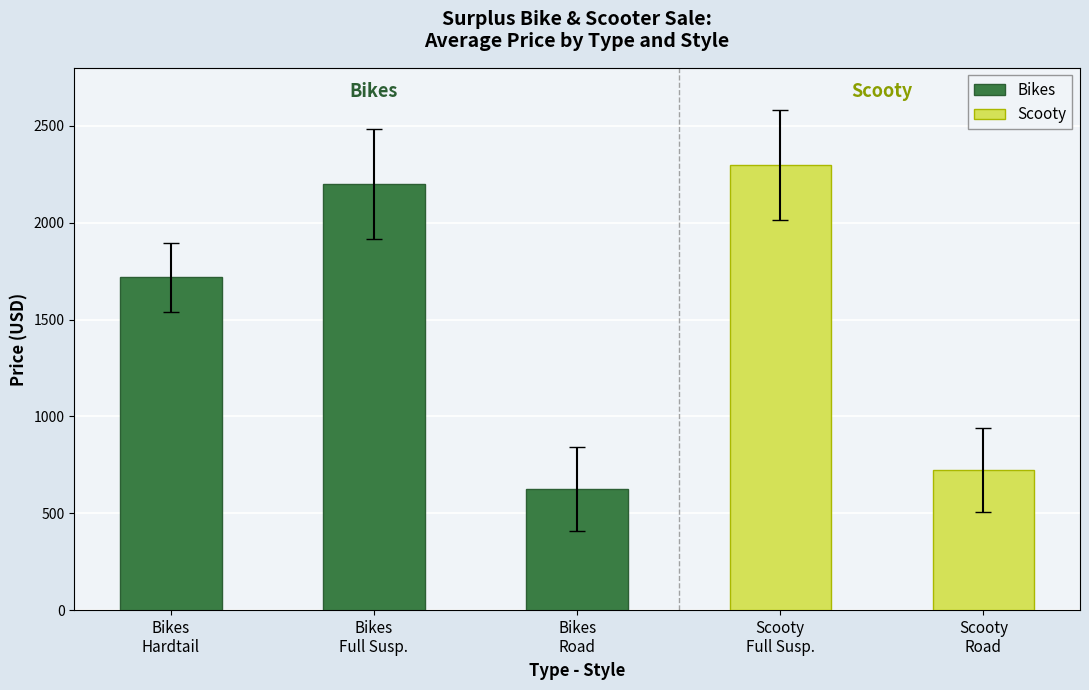

What is the average value of the Bikes series?

1514